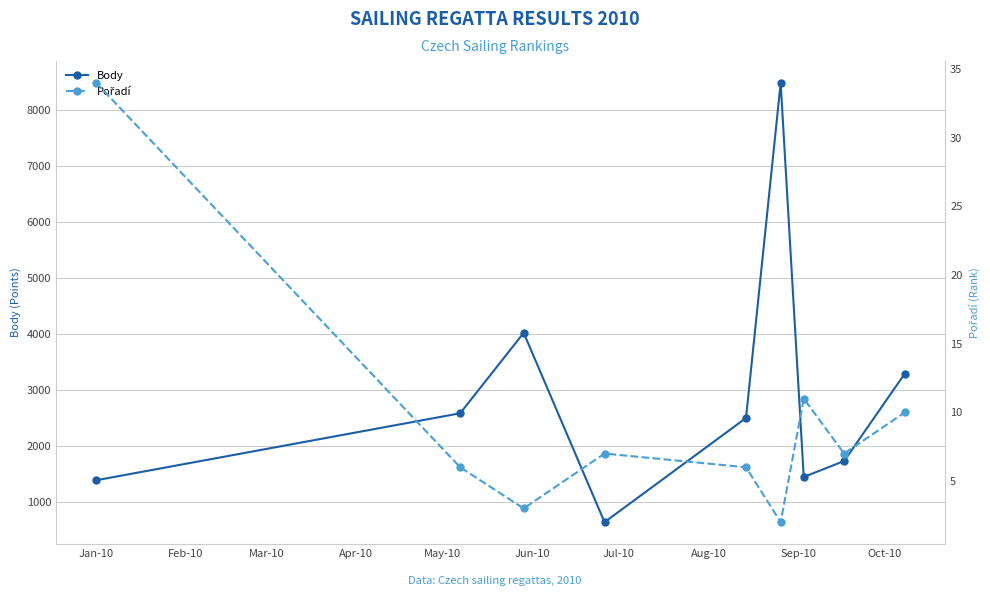

What is the difference between the second highest and minimum values in the Body series?

3380